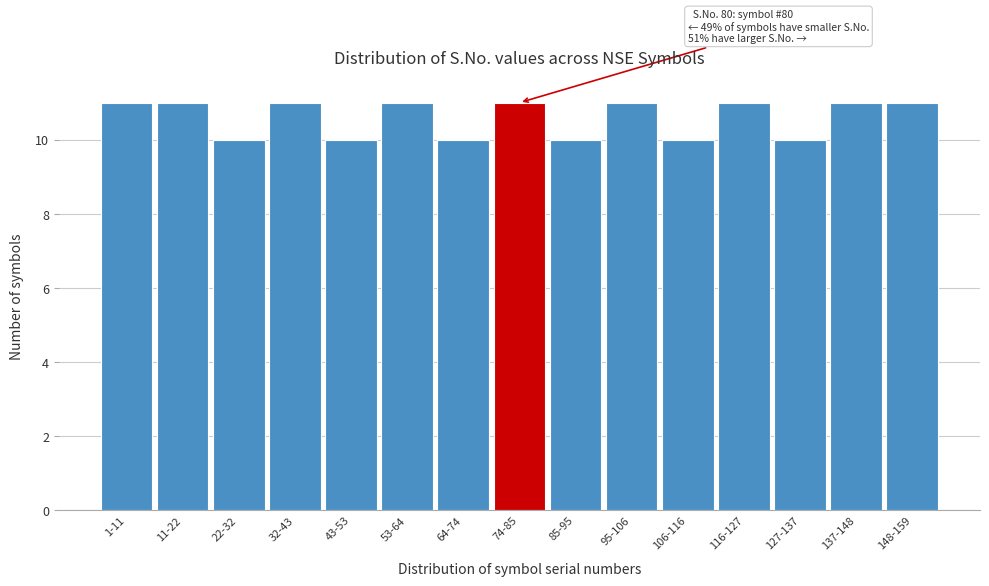

Reading right to left, transcribe all the data shown in this chart.

148-159=11	137-148=11	127-137=10	116-127=11	106-116=10	95-106=11	85-95=10	74-85=11	64-74=10	53-64=11	43-53=10	32-43=11	22-32=10	11-22=11	1-11=11